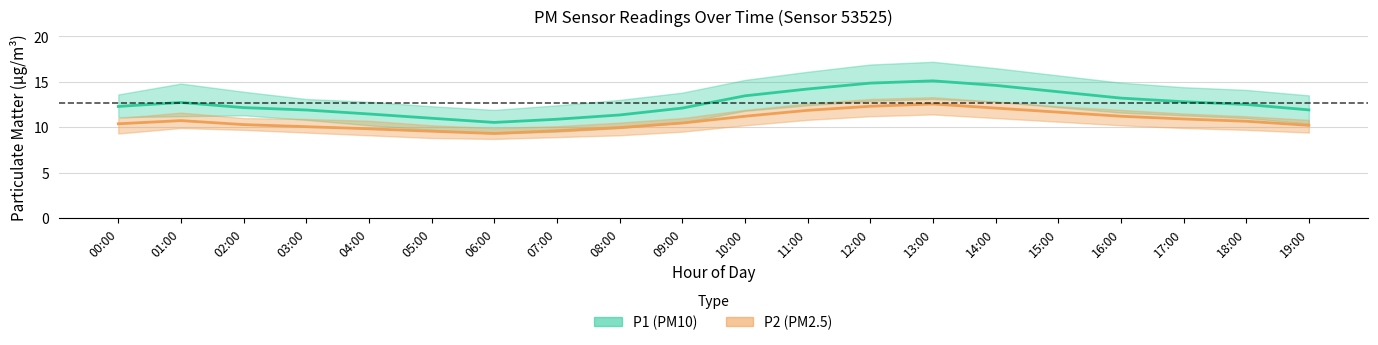

Rank the categories by P1 (PM10) value from lowest to highest.

06:00, 07:00, 05:00, 08:00, 04:00, 03:00, 19:00, 09:00, 02:00, 00:00, 18:00, 01:00, 17:00, 16:00, 10:00, 15:00, 11:00, 14:00, 12:00, 13:00